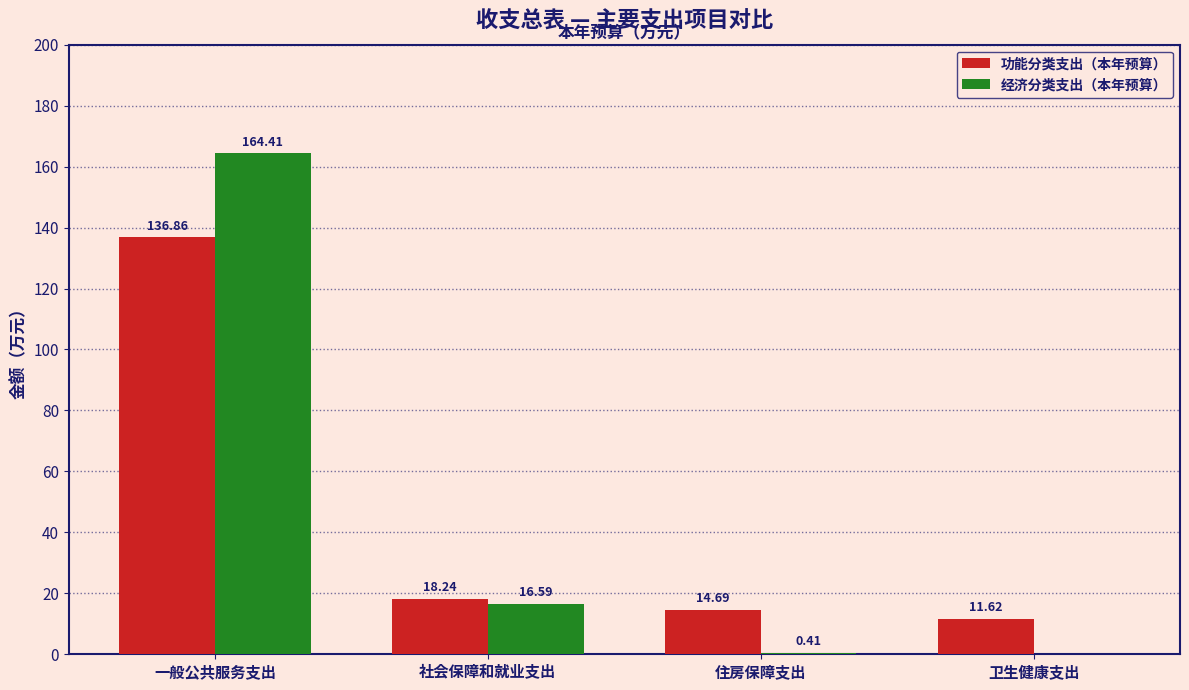

What is the spread (max minus min) of values at 一般公共服务支出?

27.5